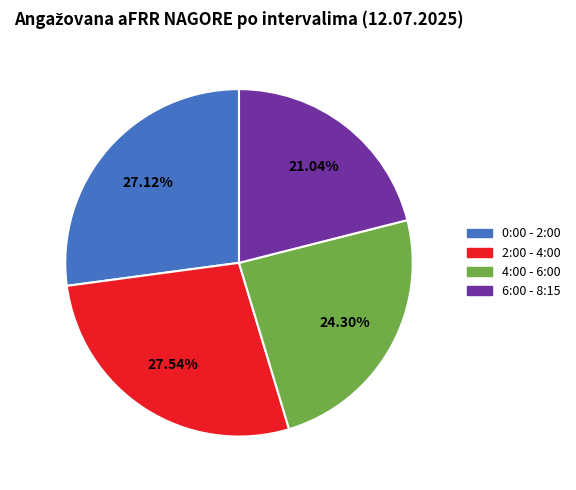

Does any single category account for the majority?

No